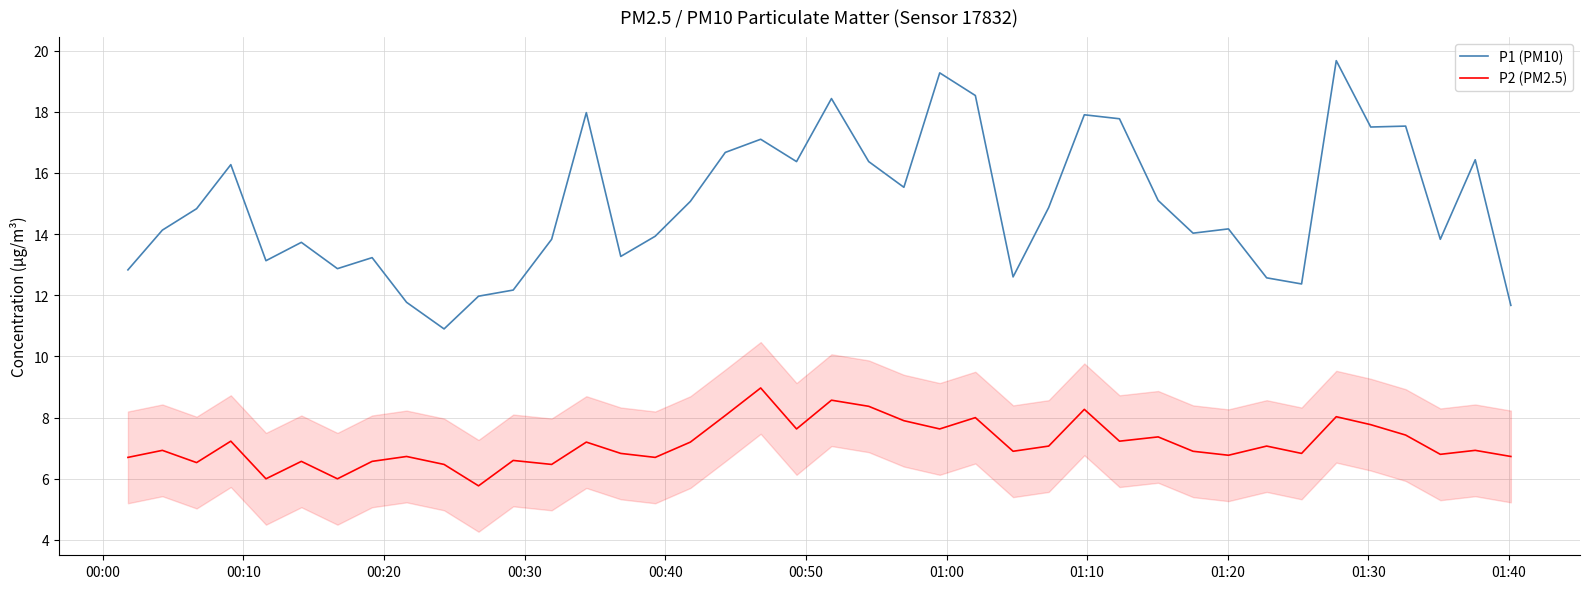

List the series in order of their overall mean, lowest first.

P2 (PM2.5), P1 (PM10)